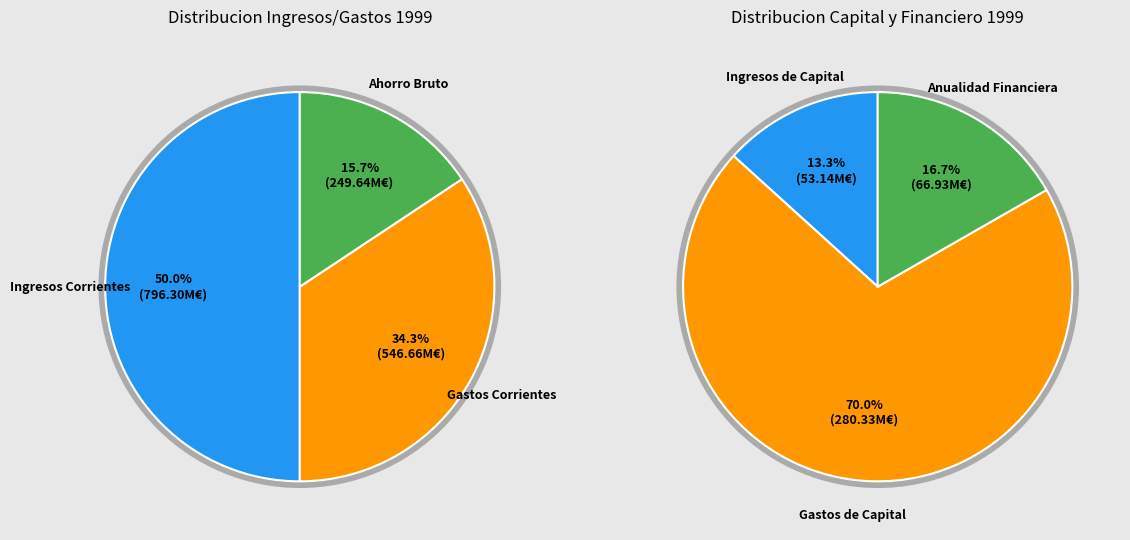

Rank the categories by value from lowest to highest.

Ingresos de Capital, Anualidad Financiera, Ahorro Bruto, Gastos de Capital, Gastos Corrientes, Ingresos Corrientes